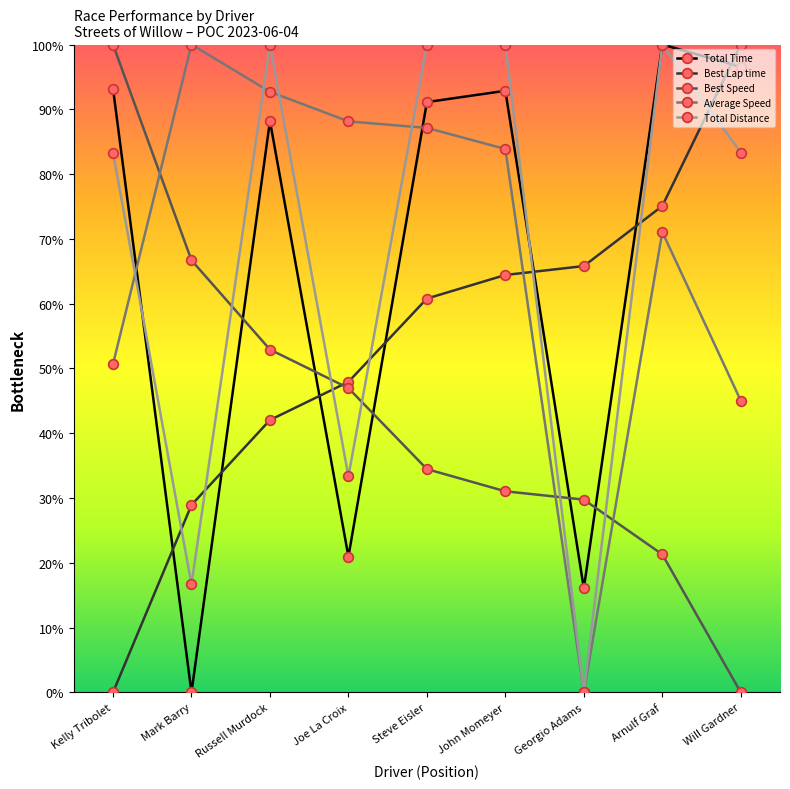

Which category has the highest value in the Best Lap time series?

Will Gardner